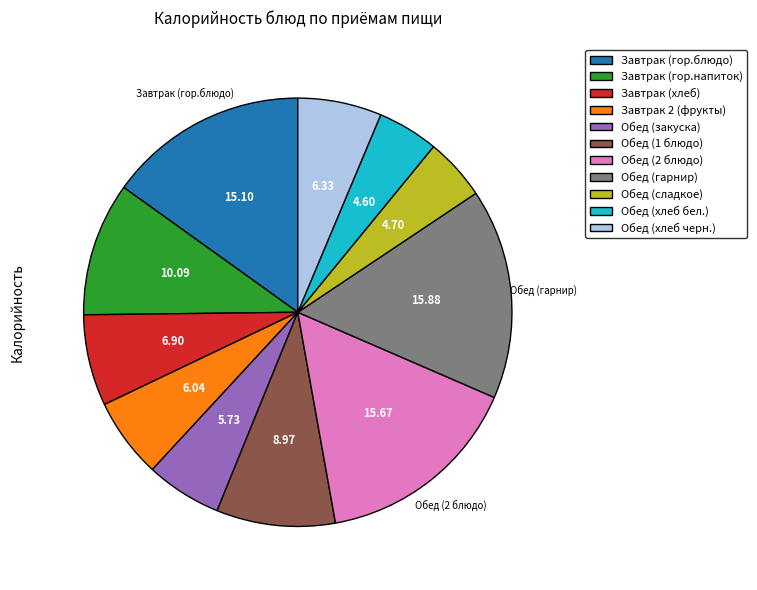

Is the sum of Завтрак 2 (фрукты) and Обед (гарнир) greater than half?

No